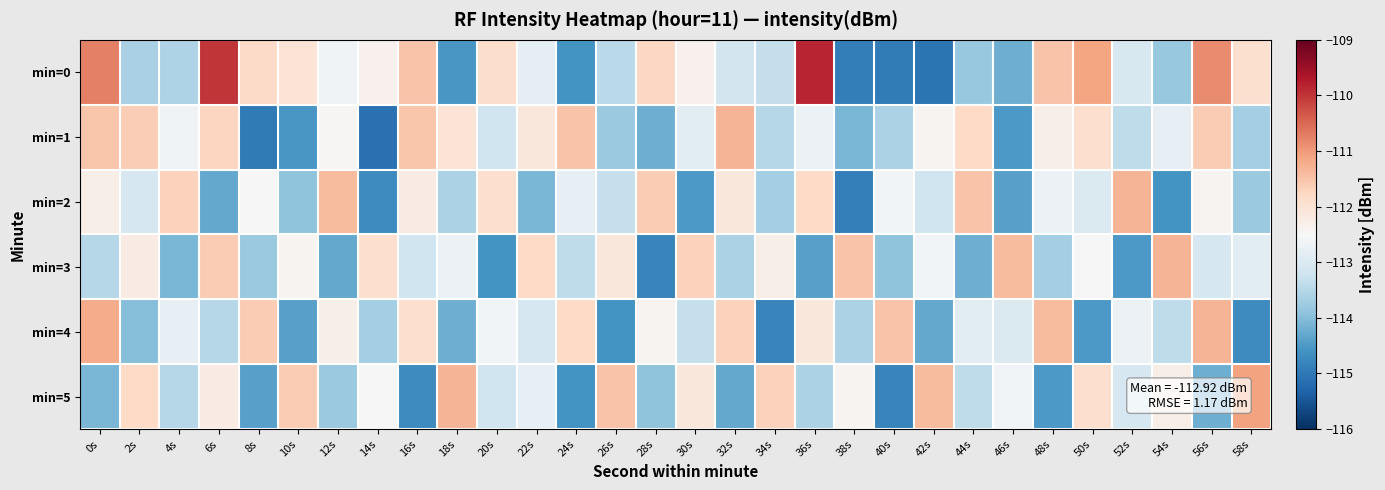

Which series changed the most between 30s and 56s?

min=5